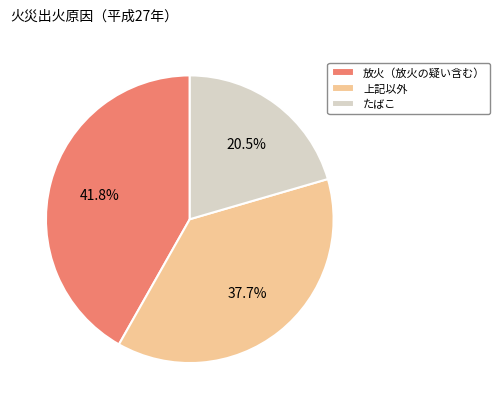

Which slice is the largest?

放火（放火の疑い含む）